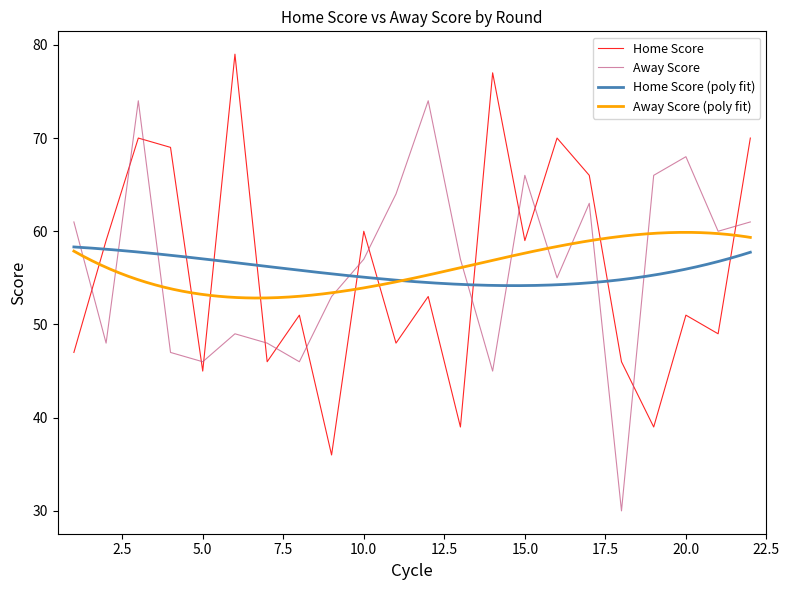

At which category is the sum across all series the highest?

3